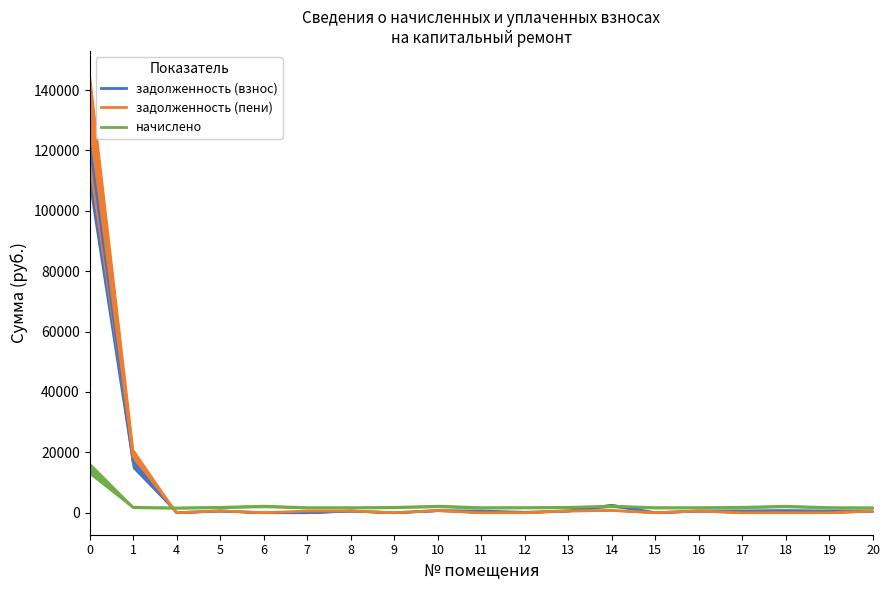

Does the chart display data point markers on the line(s)?

No